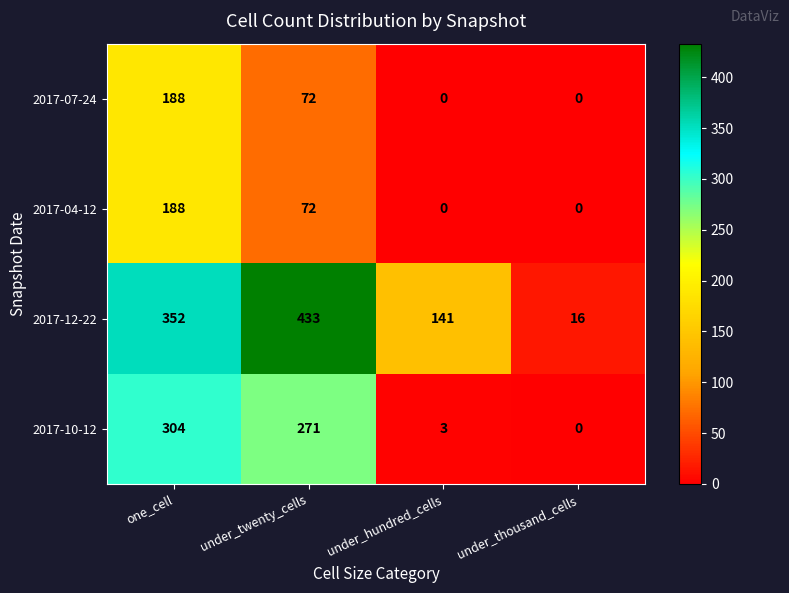

The 2017-07-24 series shows -84 at under_thousand_cells. True or false?

False